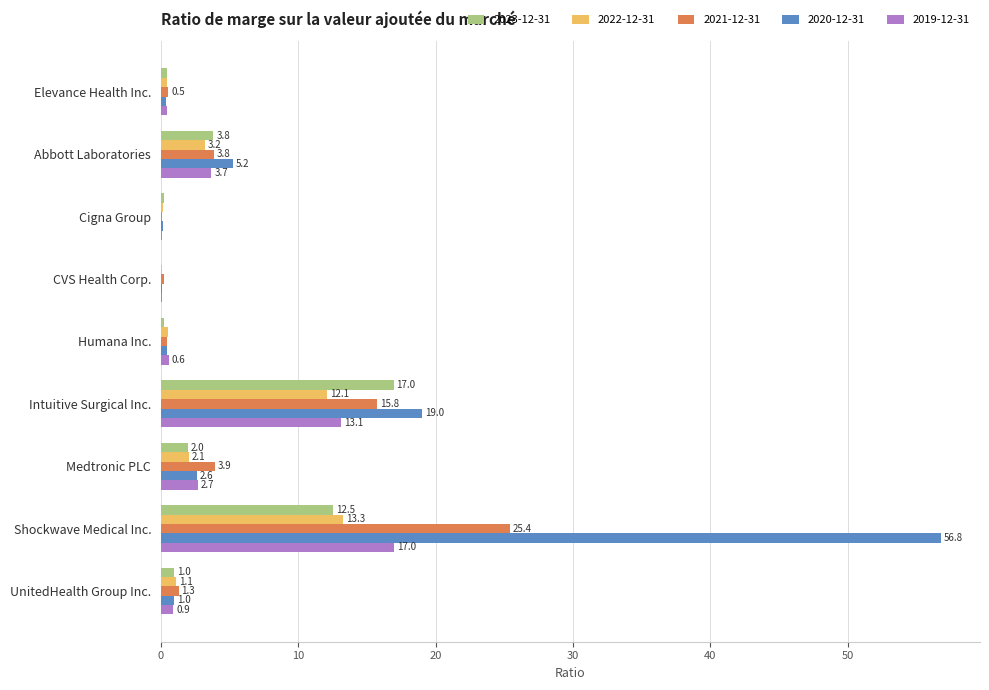

What value does the 2020-12-31 series have at Shockwave Medical Inc.?

56.8